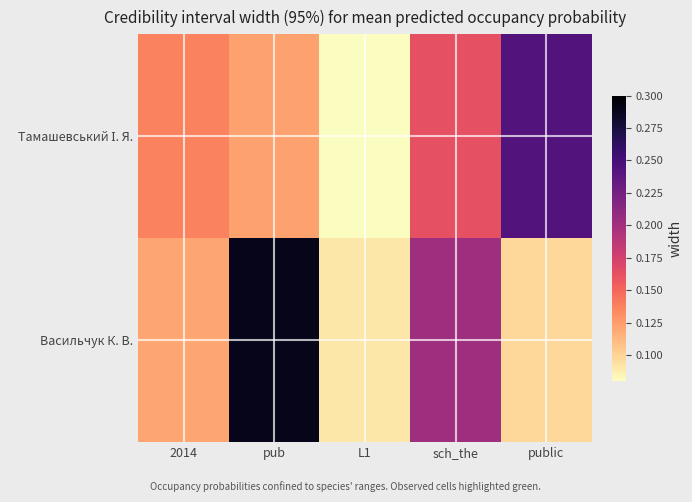

List the series in order of their peak value, lowest first.

Тамашевський І. Я., Васильчук К. В.